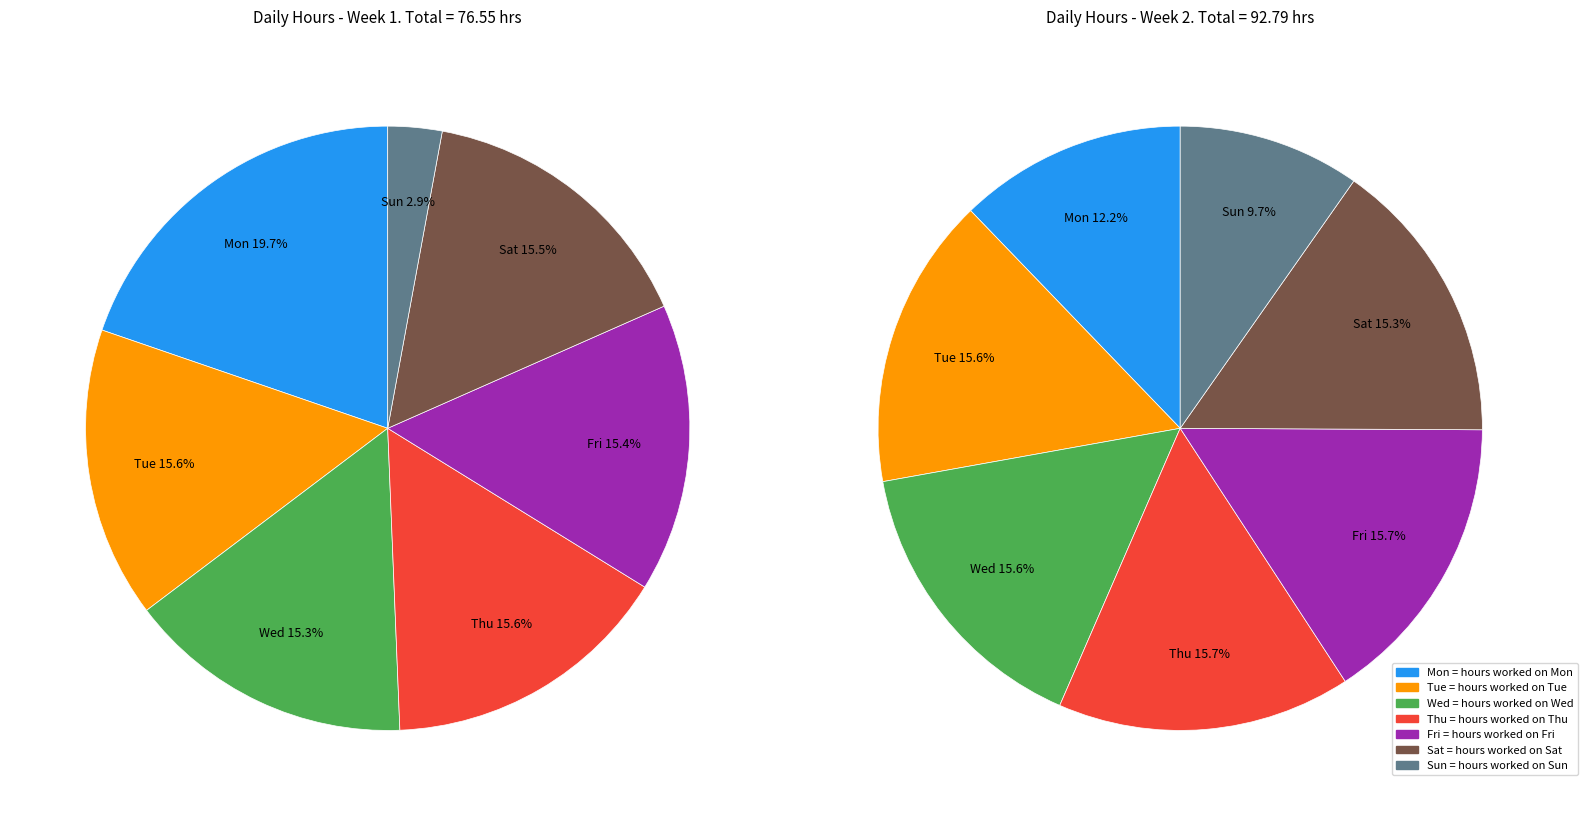

True or false: Sun accounts for 21% of the total.

False